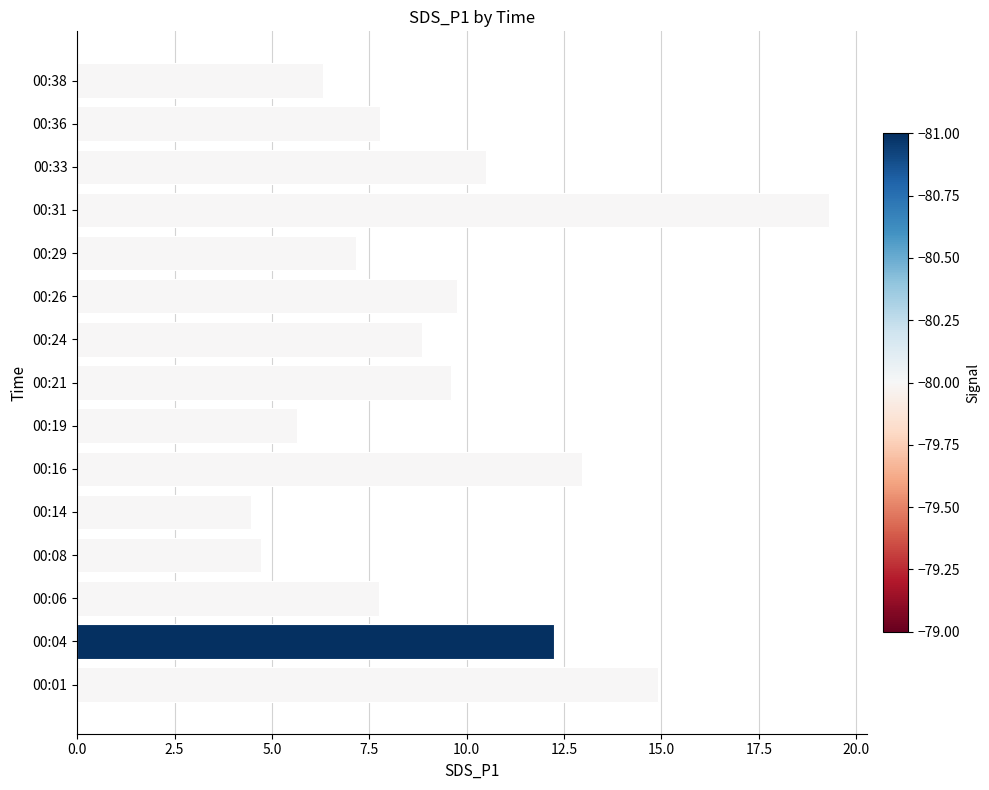

What is the difference between the second highest and minimum values?

10.4